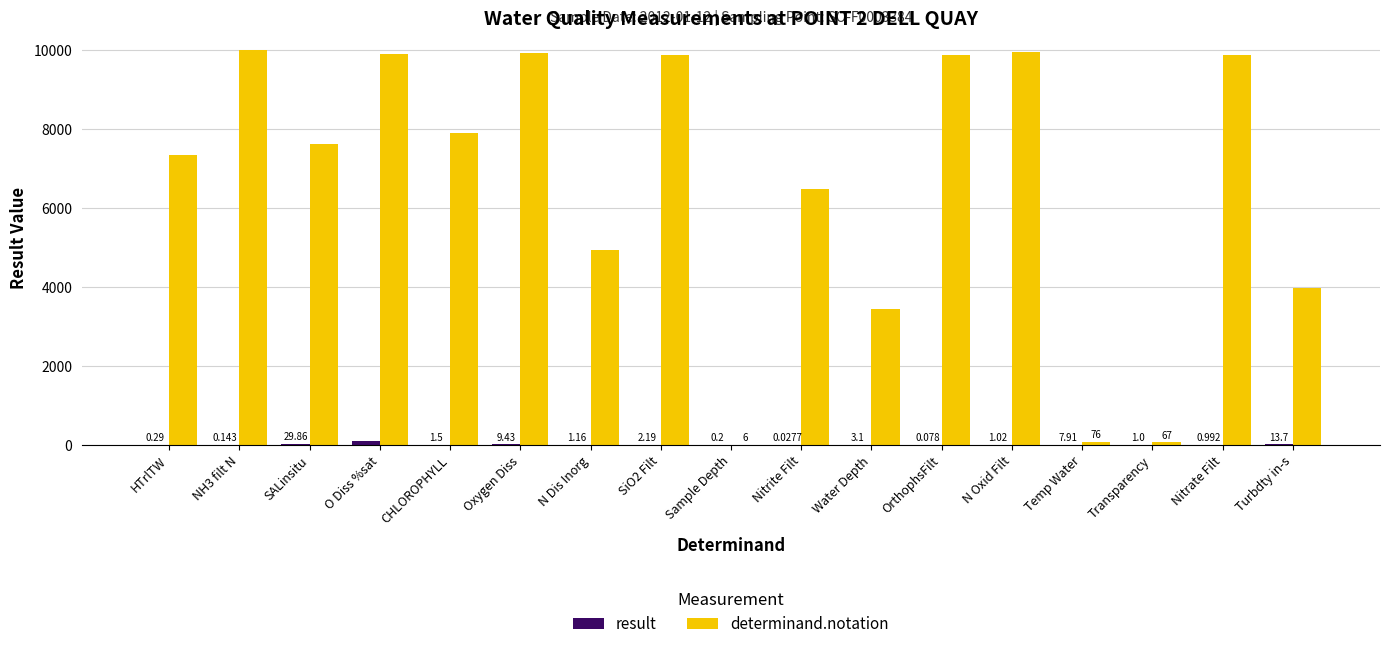

Where is determinand.notation nearest to the value 4999?

N Dis Inorg